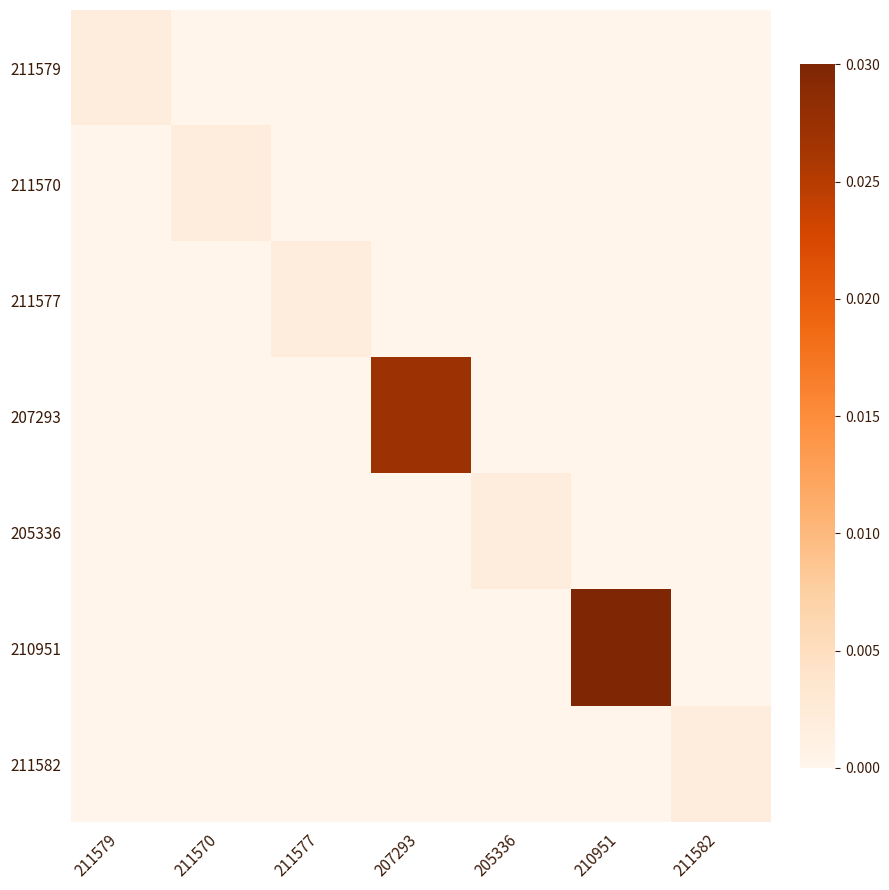

At which category is the sum across all series the highest?

210951